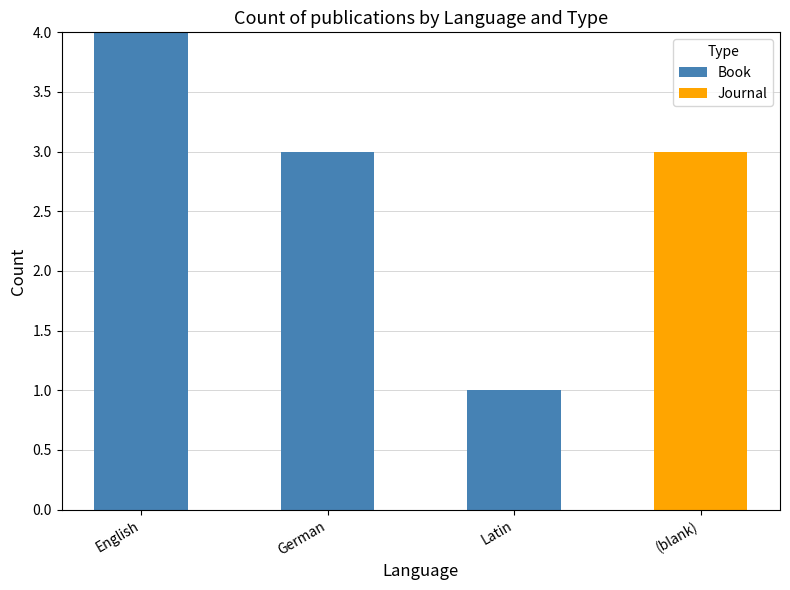

What is the sum of all Book values?

8